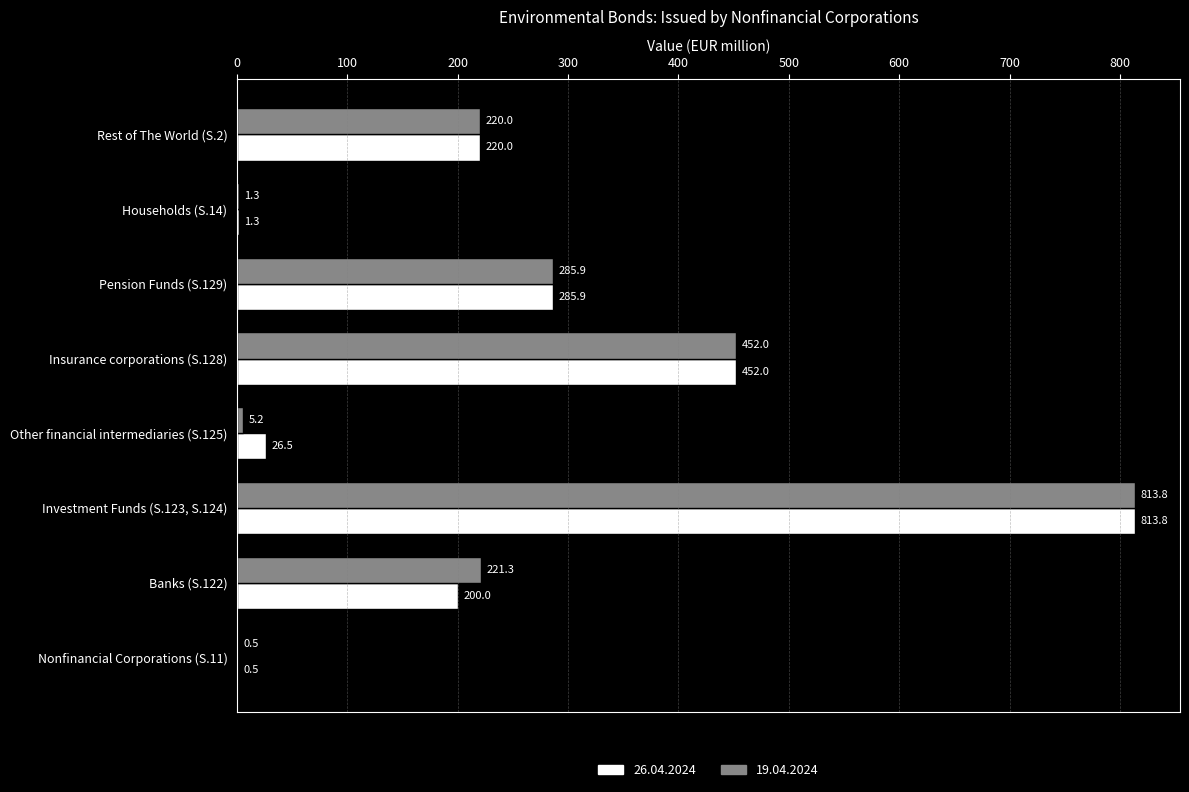

What value does the 26.04.2024 series have at Insurance corporations (S.128)?

452.0